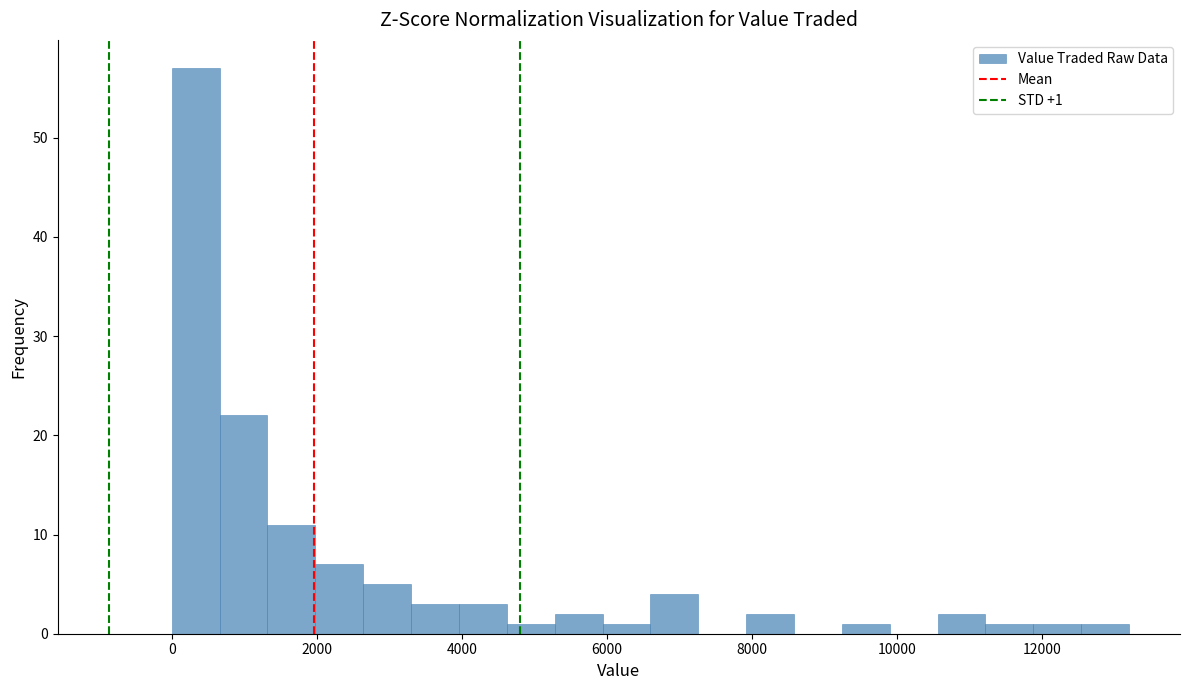

Around what value on the x-axis is the tallest bar? Give the approximate position of its centre, as read against the axis.

400